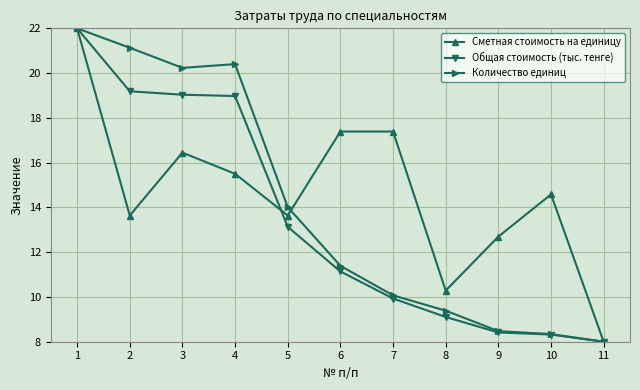

True or false: Общая стоимость (тыс. тенге) has a value of 13.8 at 10.

False